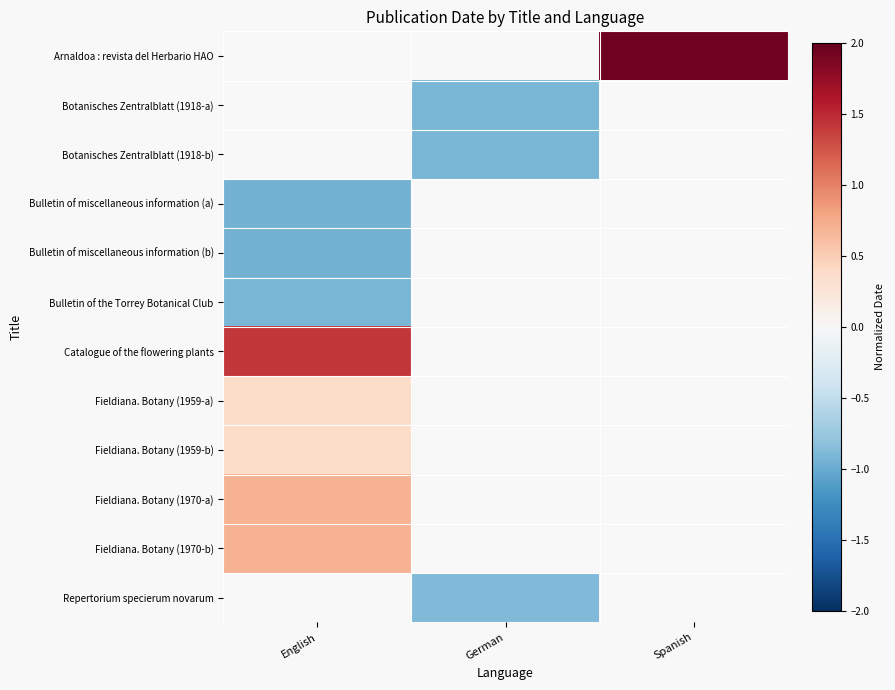

What is the maximum value shown in the chart?

1.9